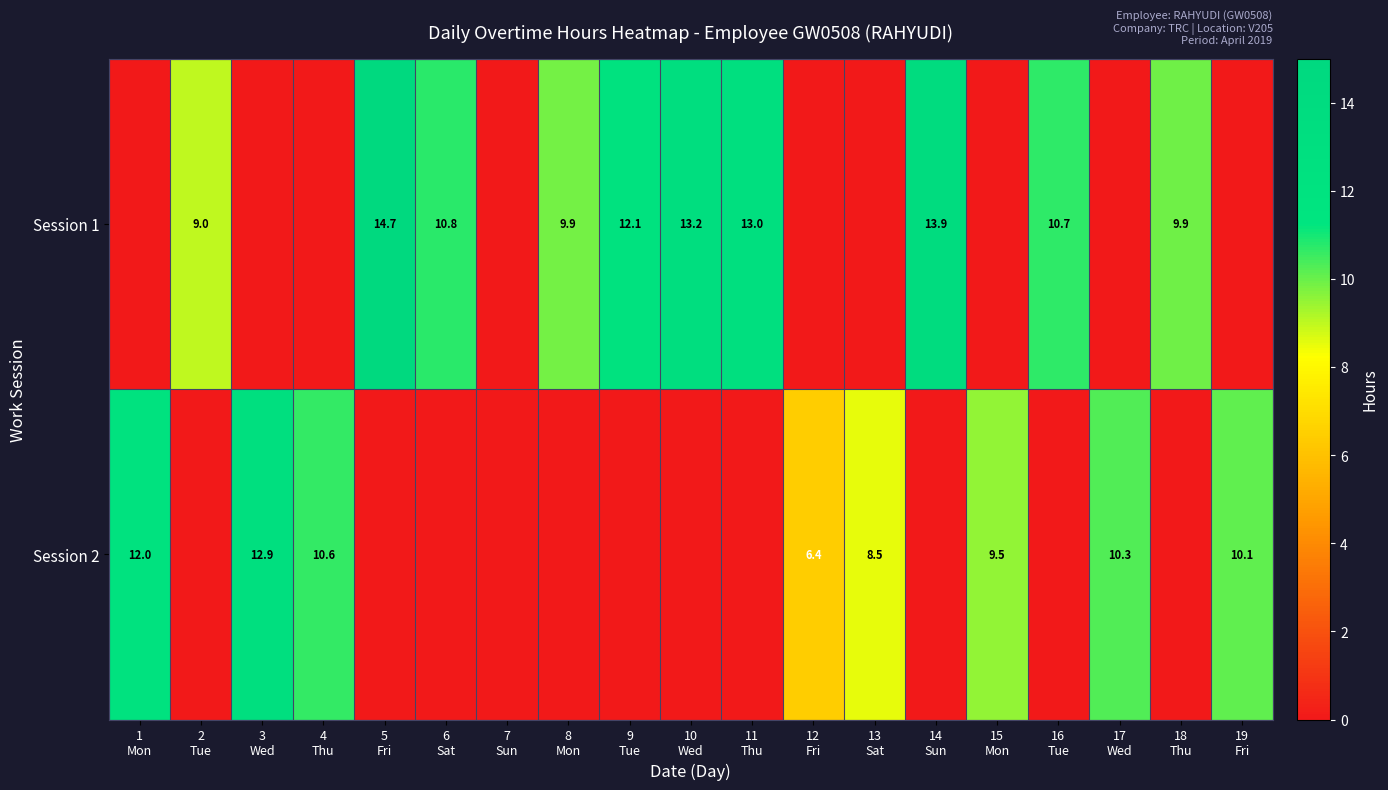

The value of Session 2 at 13 Sat is 14.1. True or false?

False